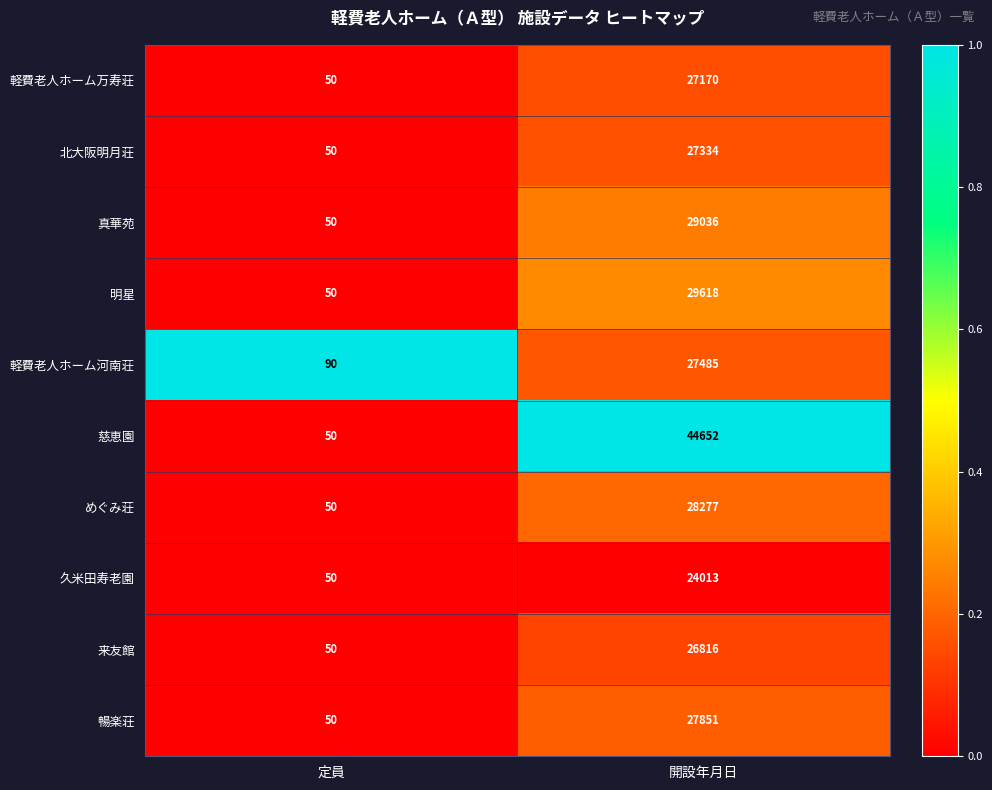

Which series has the largest total across all categories?

慈恵園